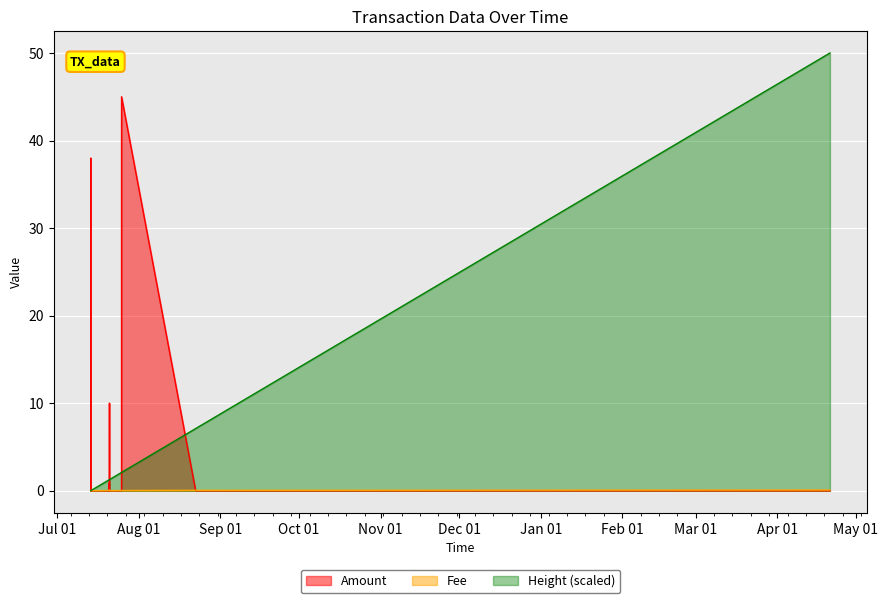

Count the number of data series in this chart.

3